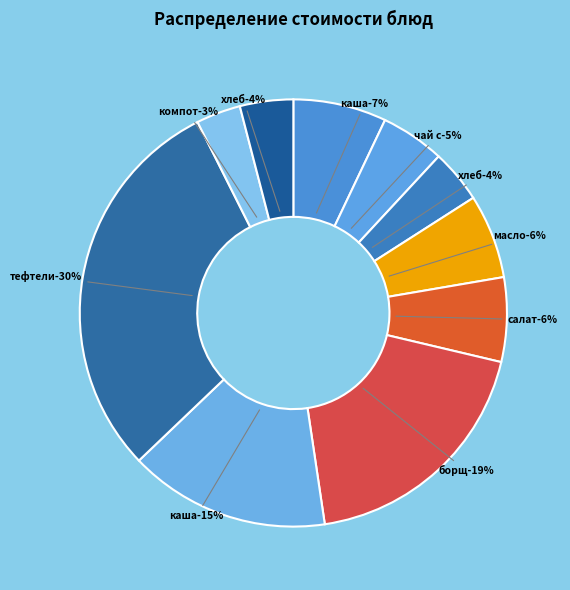

What percentage do чай с сахаром and хлеб пшеничный (завтрак) together represent?

8.9%